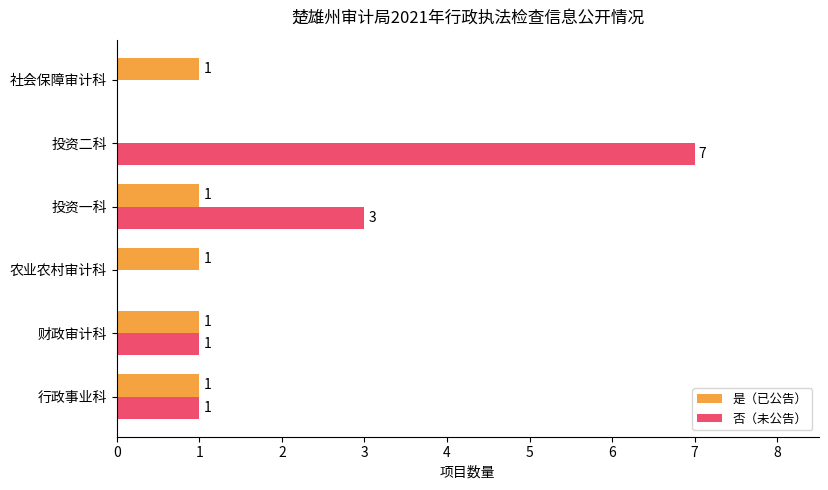

What is the sum of all 是（已公告） values?

5